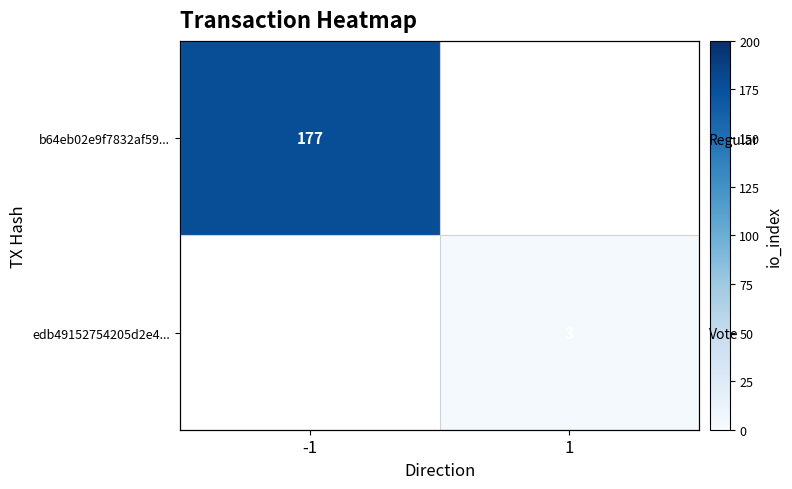

At -1, list the series in order from smallest to largest.

b64eb02e9f7832af59..., edb49152754205d2e4...